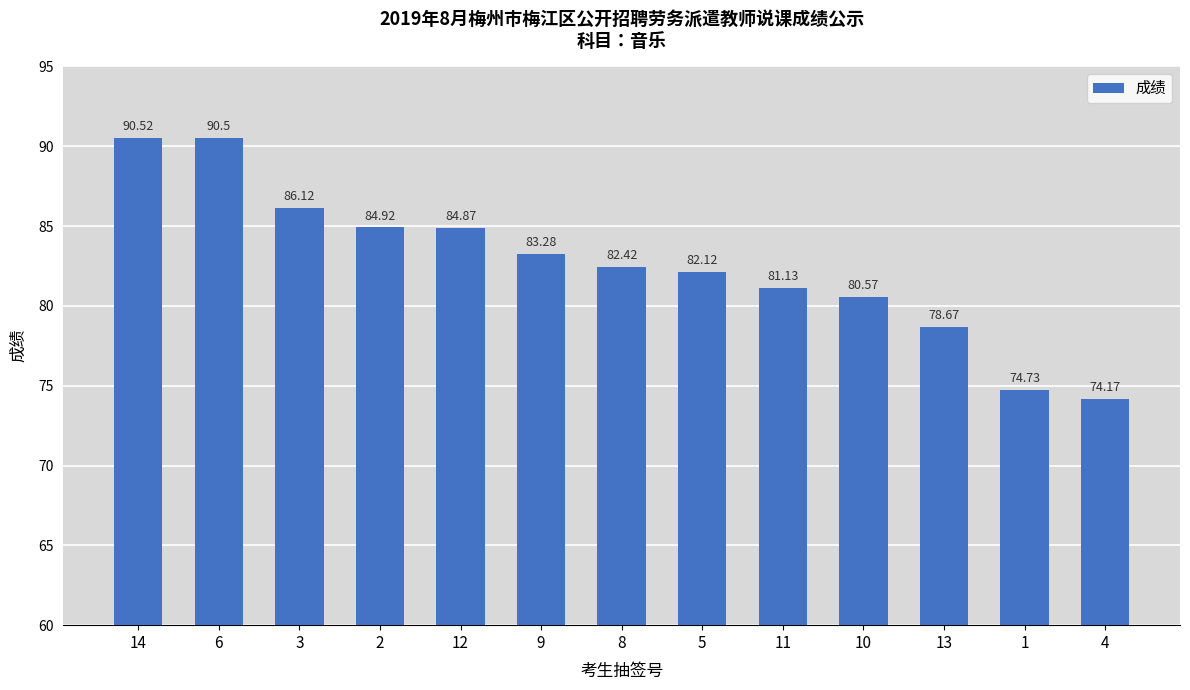

The value at 10 is 26.5. True or false?

False